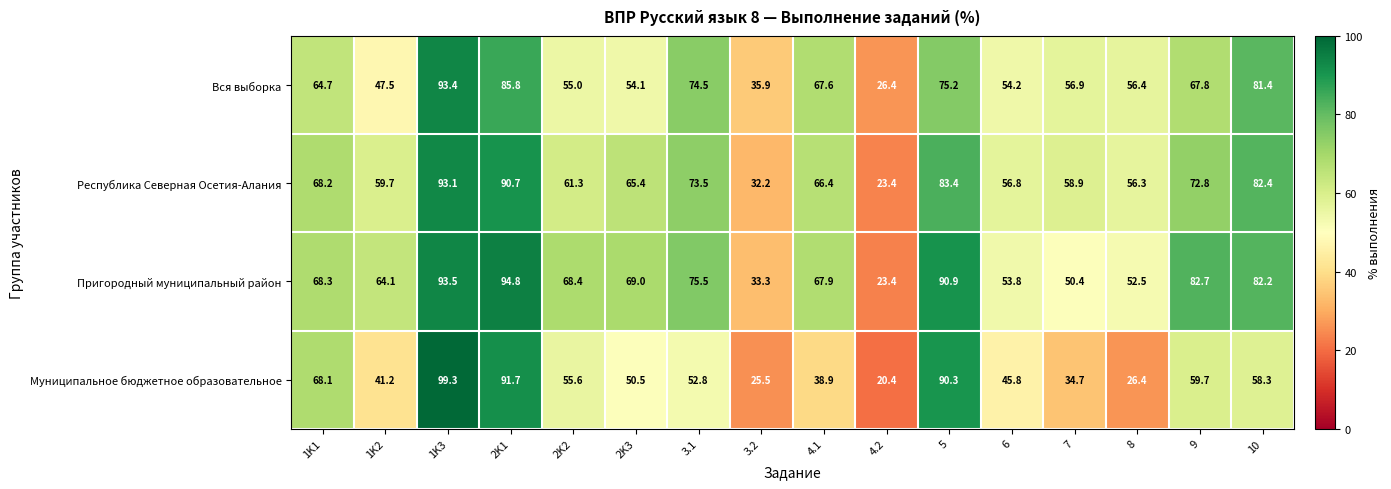

Count the number of categories in the chart.

16